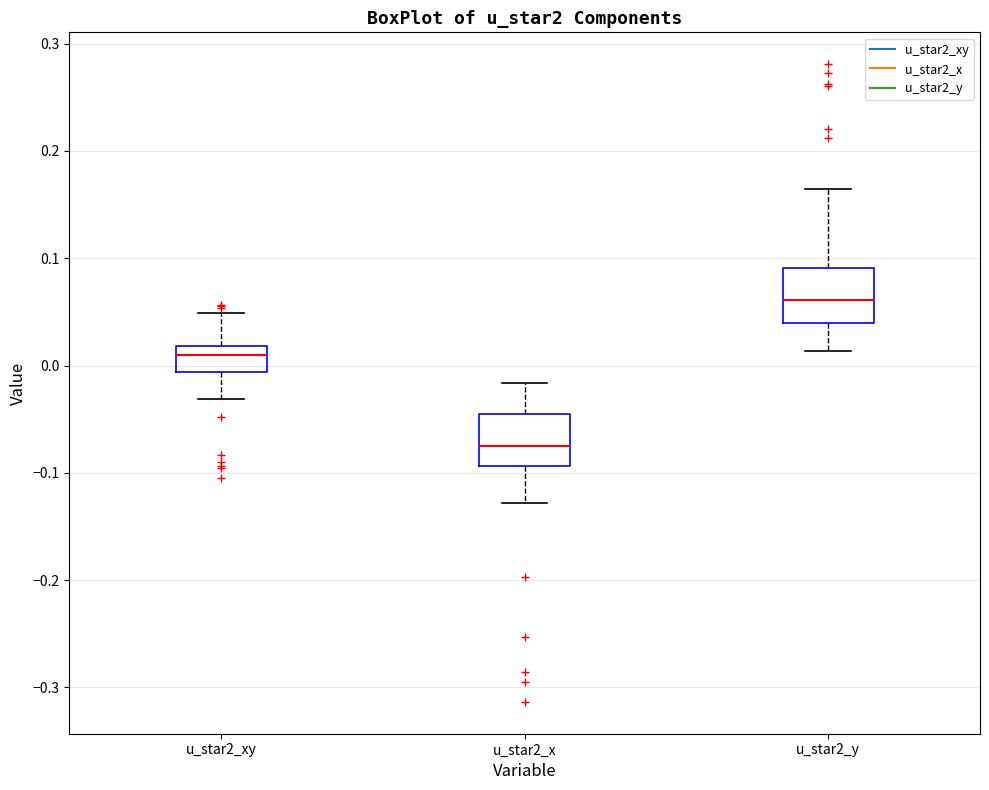

Reading left to right, read every box against the y-axis: the position of its median line, the range the box covers, and the ends of its whiskers. The values are not printed on the chart, so give them approximately, as read against the axis.

u_star2_xy: median 0.01, box -0.01 to 0.02, whiskers -0.03 to 0.05
u_star2_x: median -0.07, box -0.09 to -0.04, whiskers -0.13 to -0.02
u_star2_y: median 0.06, box 0.04 to 0.09, whiskers 0.01 to 0.16